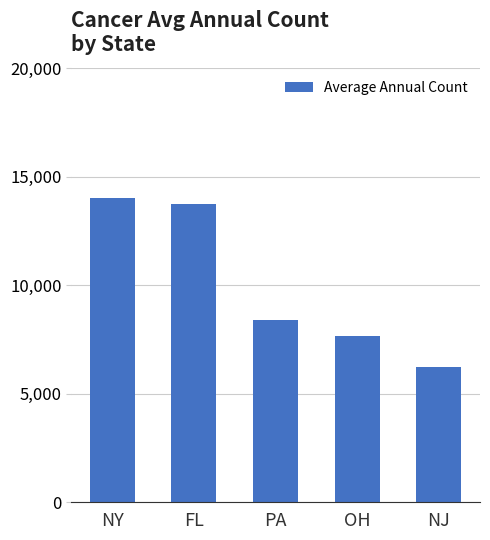

Reading left to right, list all the values displayed in this chart.

14019	13725	8401	7678	6240